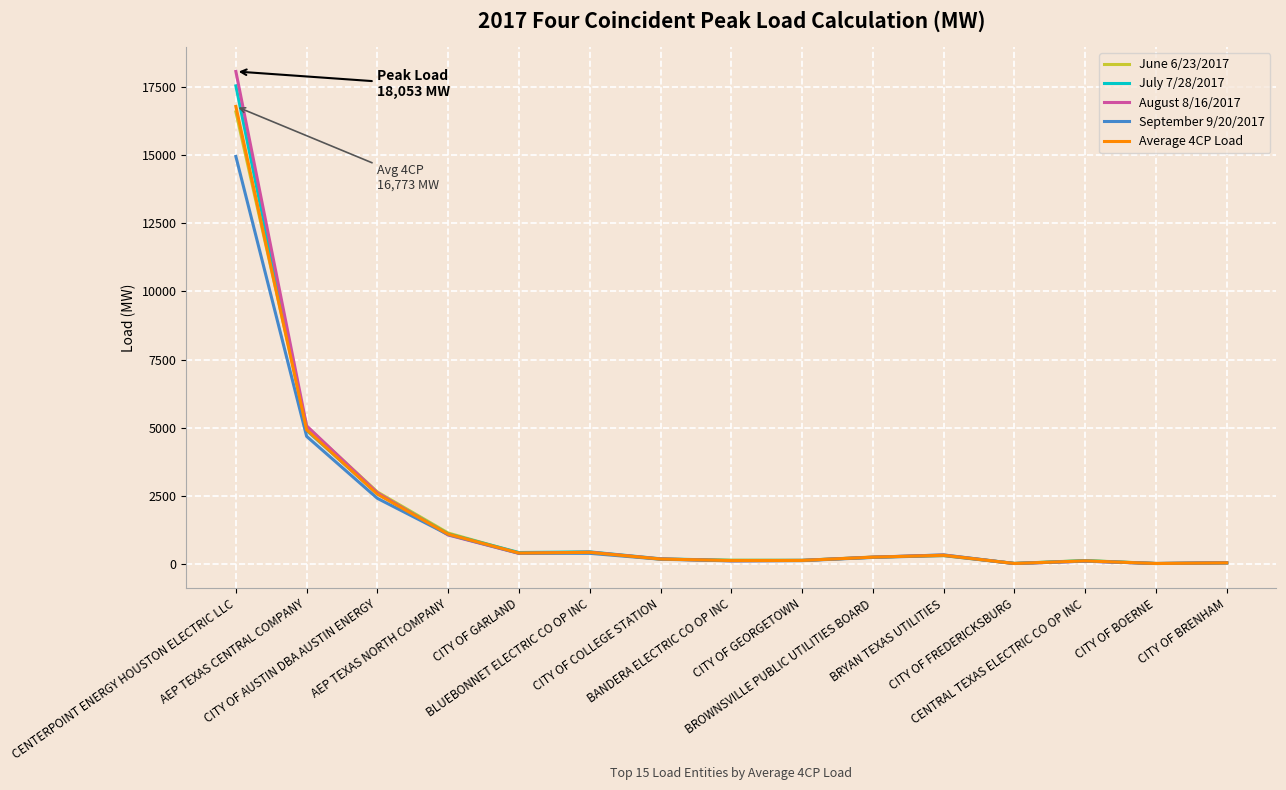

What is the sum of the September 9/20/2017 values at BRYAN TEXAS UTILITIES and CITY OF BRENHAM?

378.0